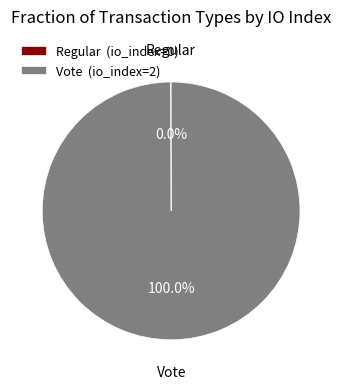

Which category accounts for the majority?

Vote